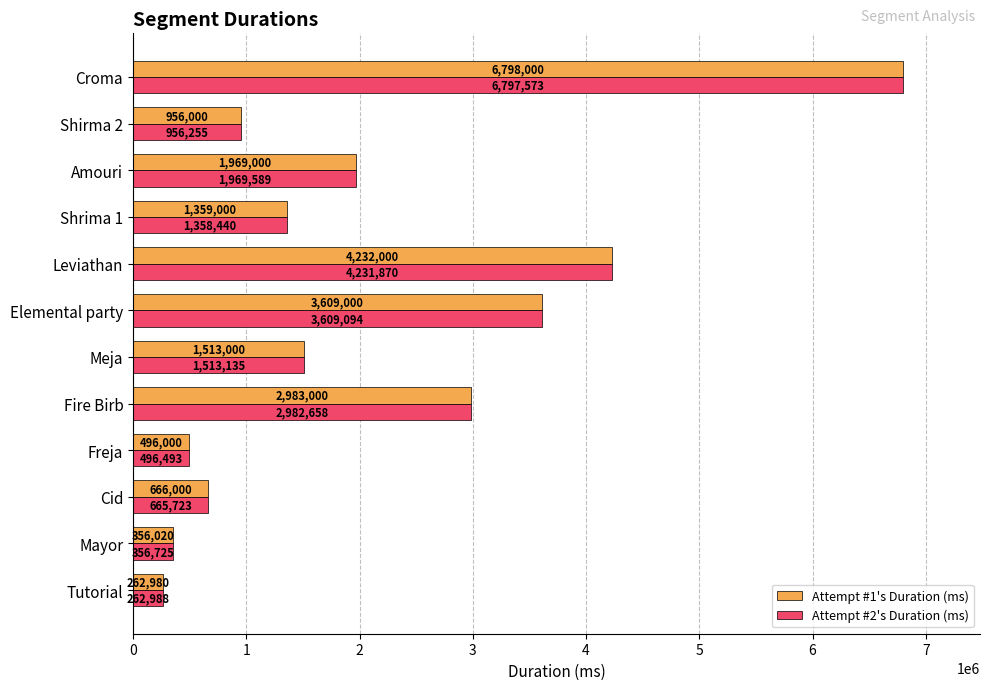

Which series has the largest total across all categories?

Attempt #2's Duration (ms)